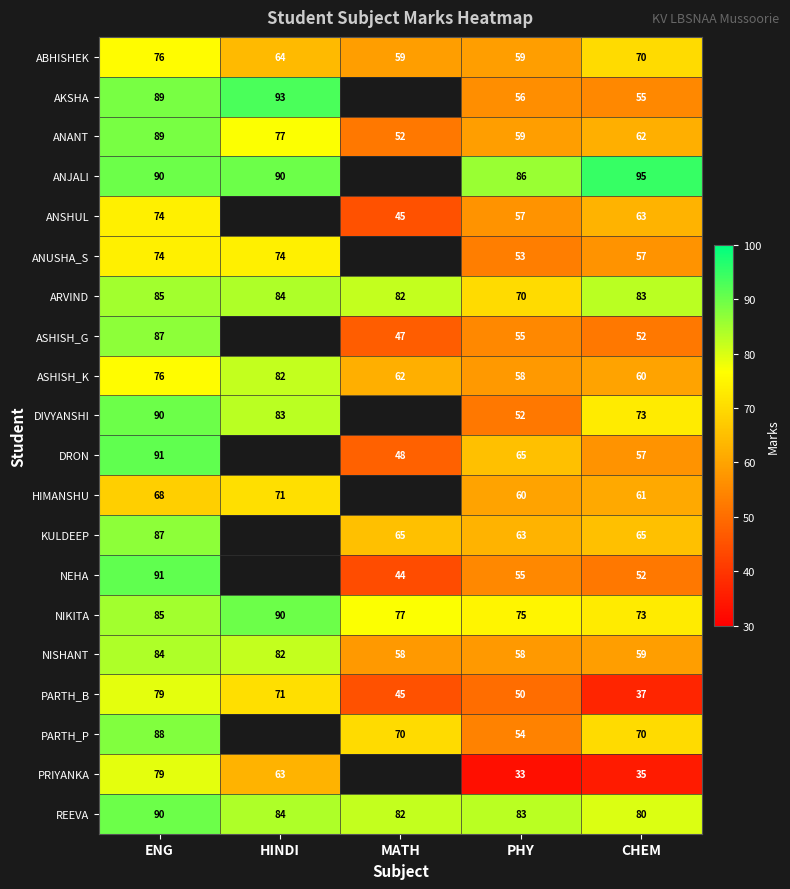

At which category is the sum across all series the highest?

ENG